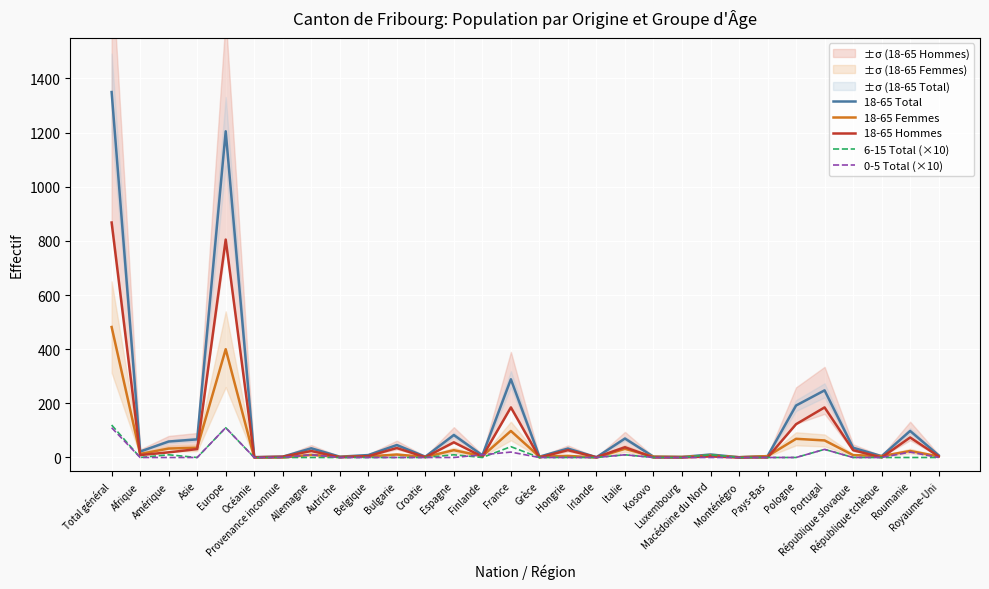

What is the sum of all 6-15 Total (×10) values?

340